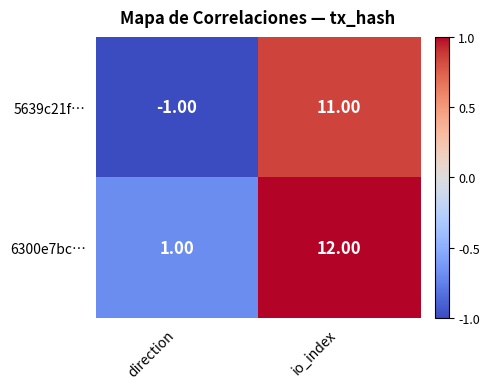

What is the difference between the 5639c21f… values at direction and io_index?

12